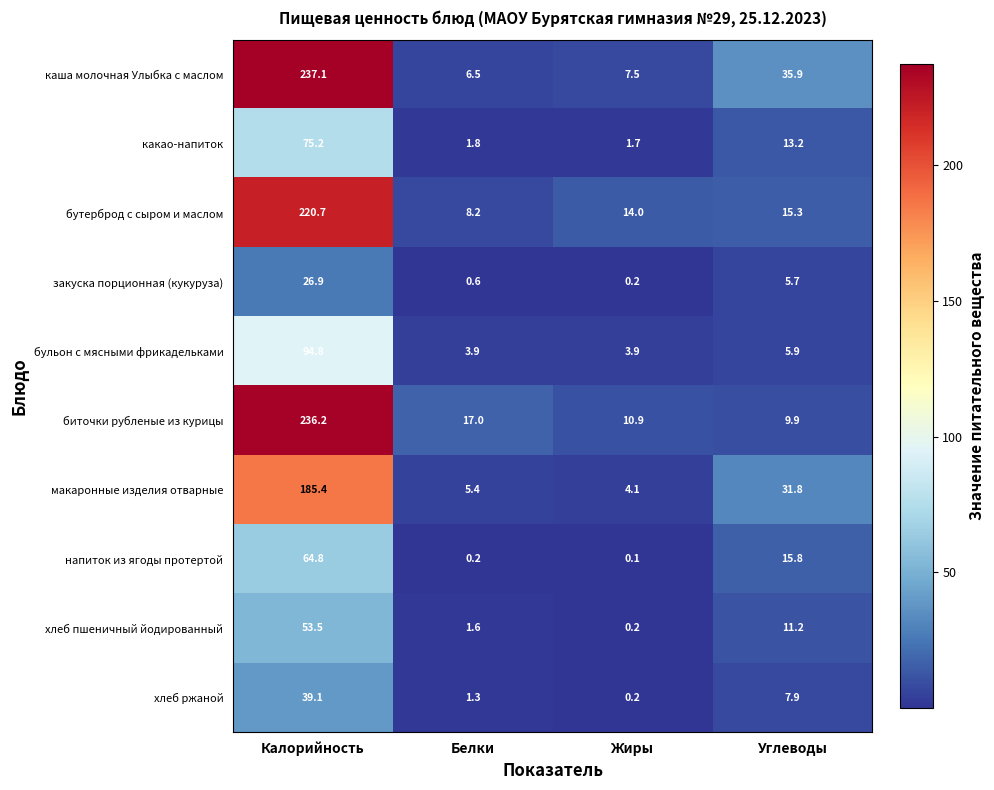

Which category has the lowest value in the хлеб пшеничный йодированный series?

Жиры